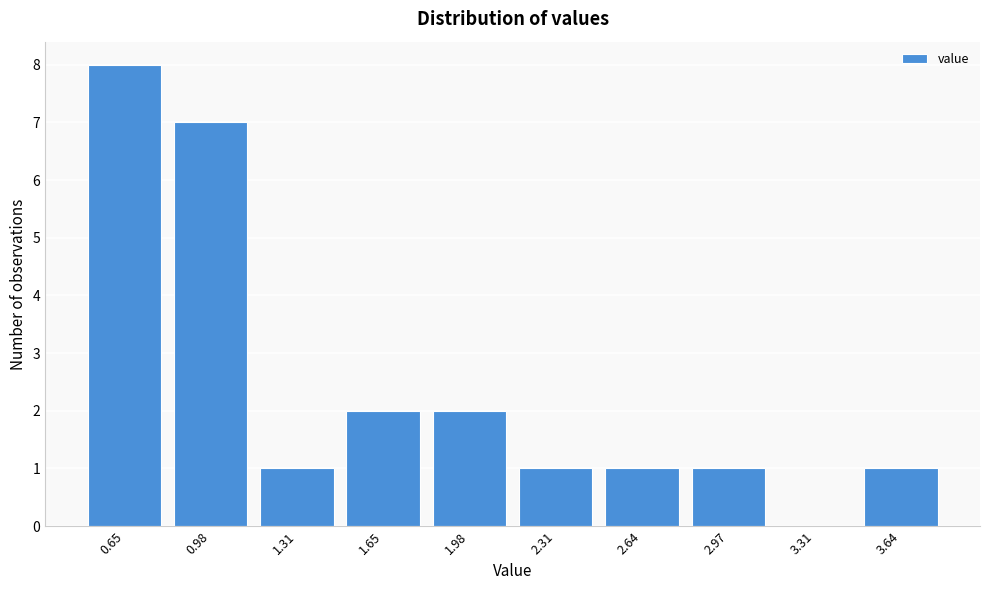

Reading left to right, what are all the values shown in this chart?

0.65=8	0.98=7	1.31=1	1.65=2	1.98=2	2.31=1	2.64=1	2.97=1	3.31=0	3.64=1